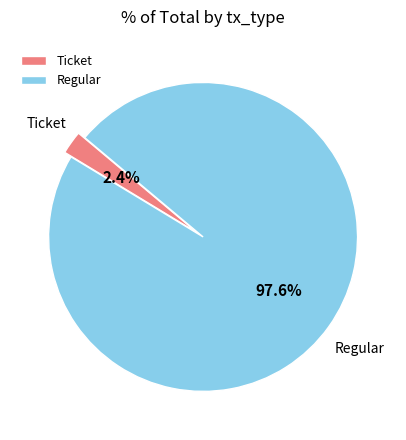

What is the largest slice in the pie chart?

Regular